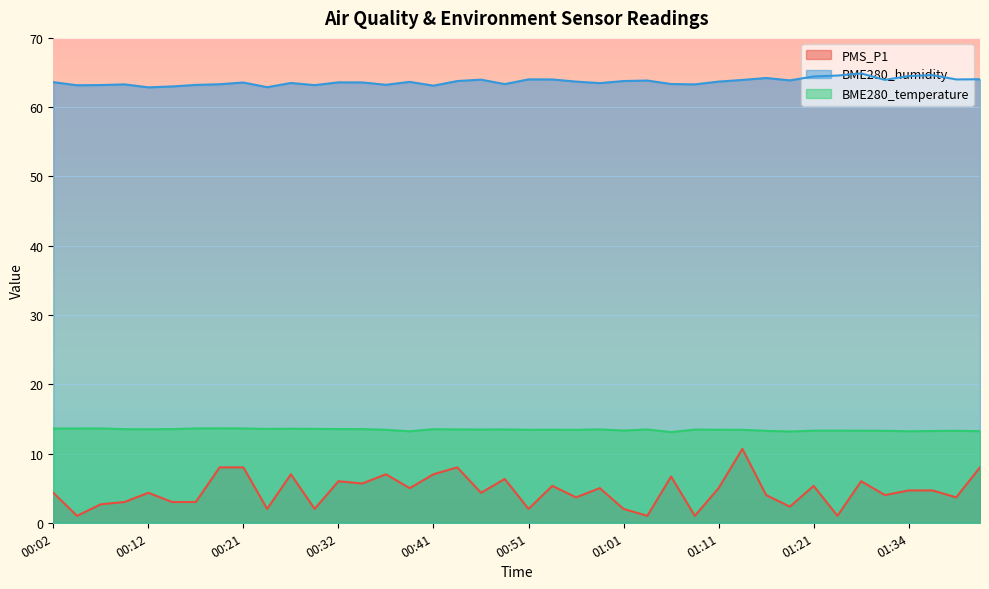

What is the minimum value for PMS_P1?

1.0